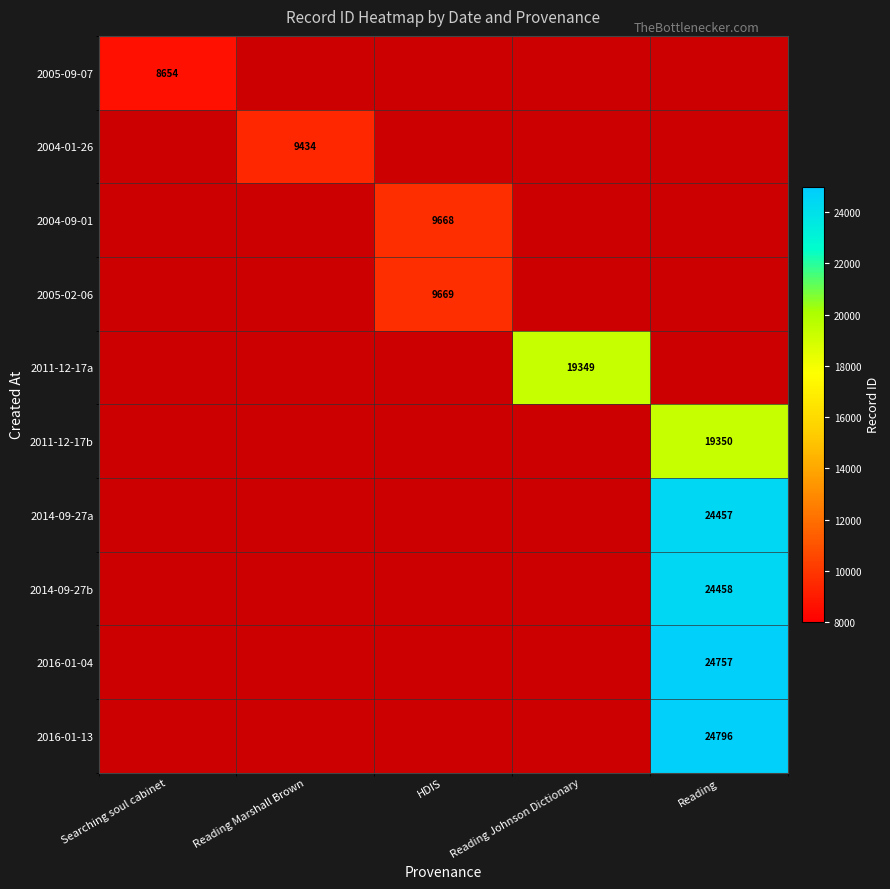

Which has a higher value, HDIS or Reading Marshall Brown?

Reading Marshall Brown